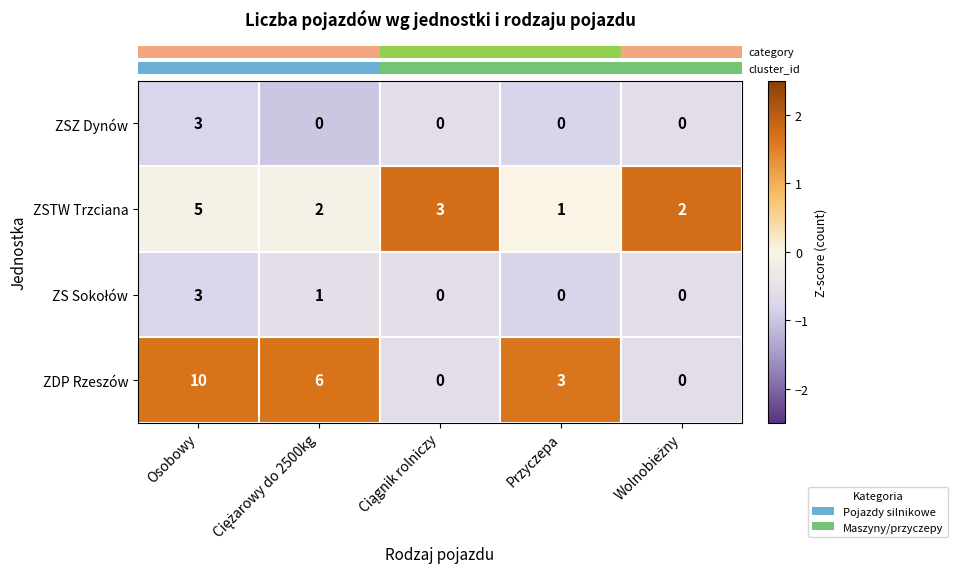

The value of ZSTW Trzciana at Osobowy is 8. True or false?

False